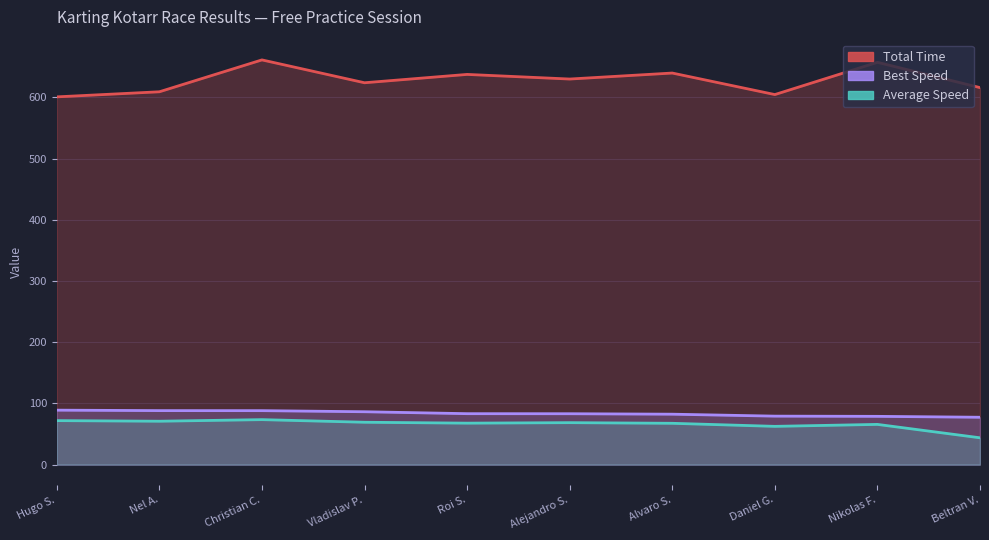

What is the sum of the Best Lap time values at Nikolas F. and Alvaro S.?

161.3